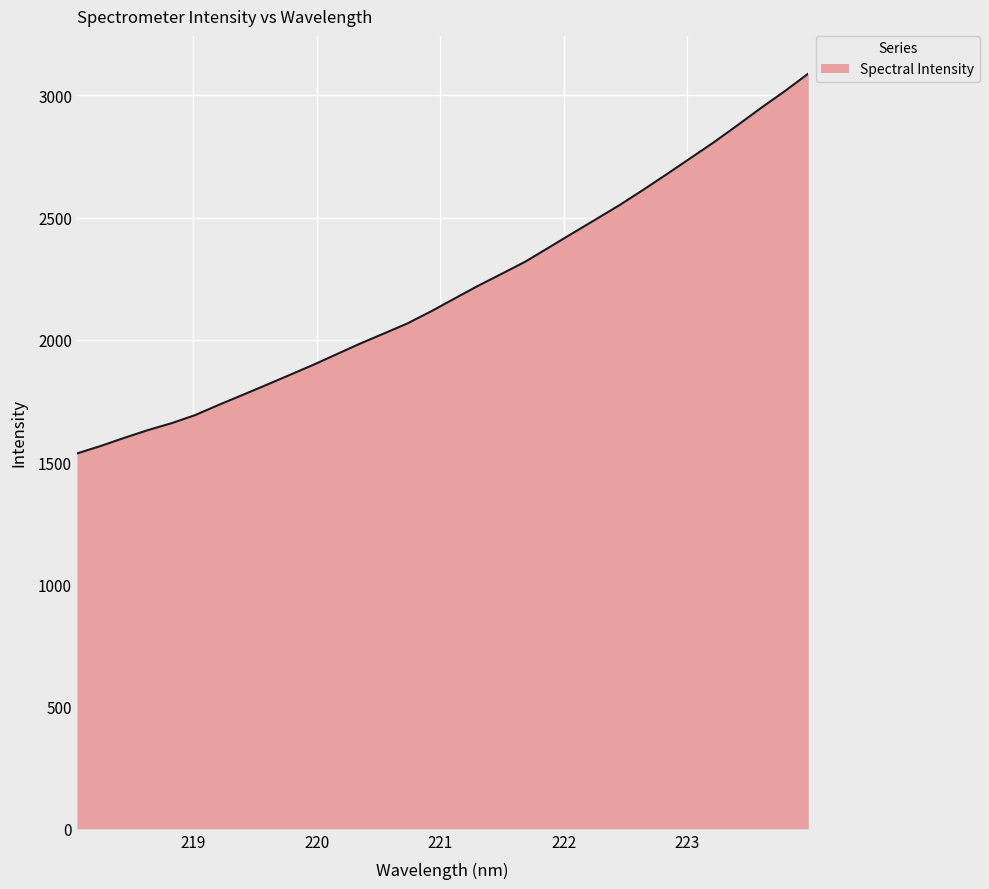

What is the greatest value displayed?

3089.0